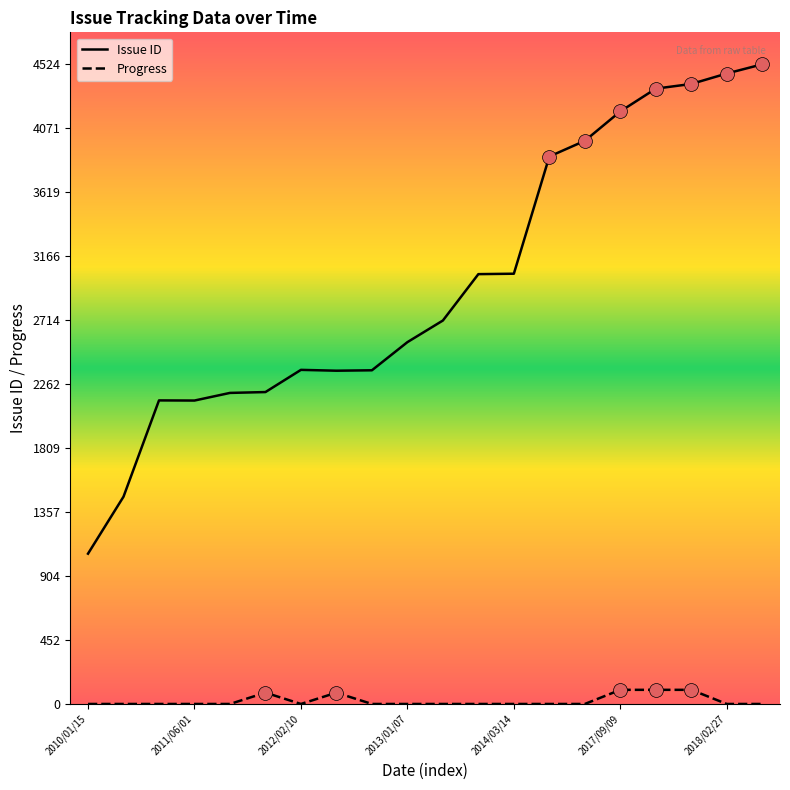

Rank the series by their average value, from lowest to highest.

Progress, Issue ID